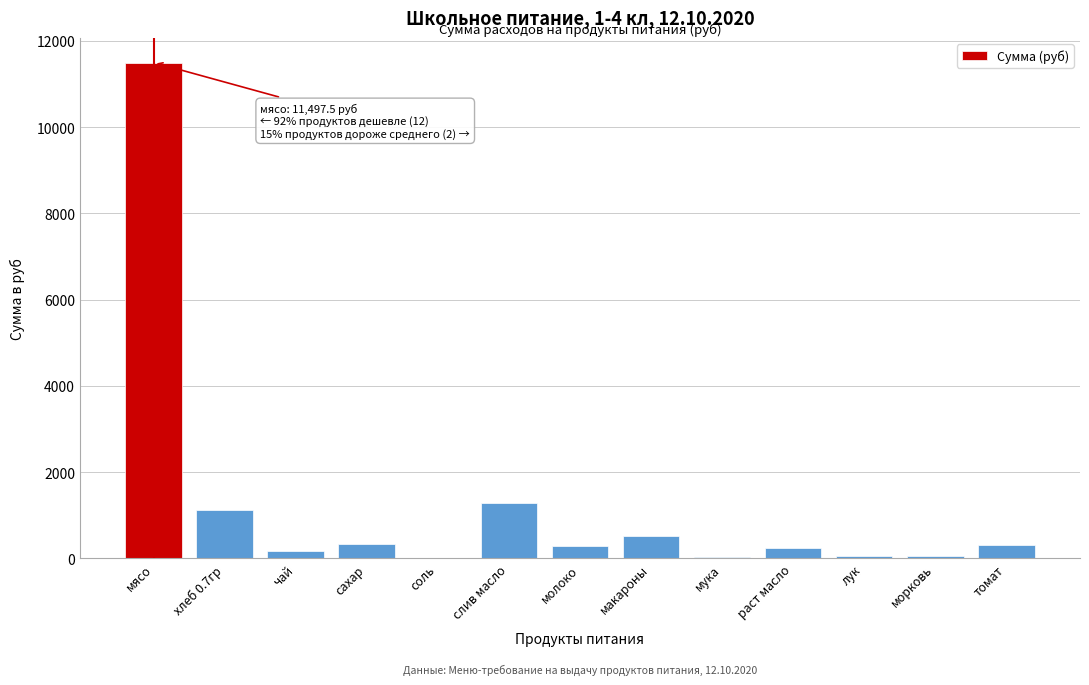

What is the sum of the values at раст масло and хлеб 0.7гр?

1364.6